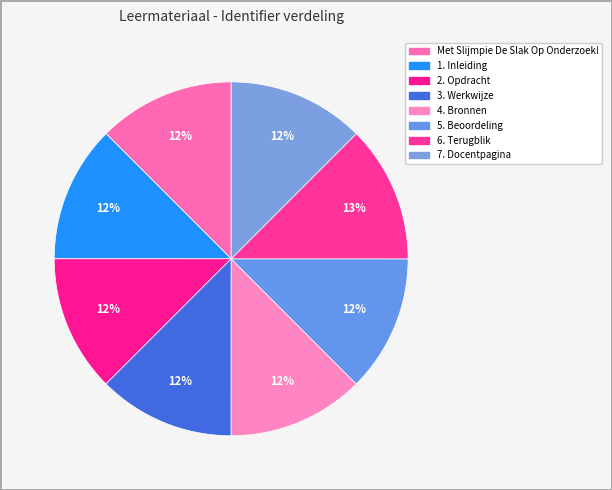

What percentage do 5. Beoordeling and 1. Inleiding together represent?

25.0%